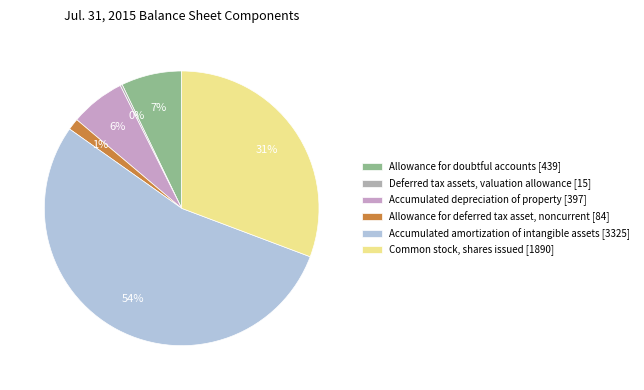

Rank the categories by value from lowest to highest.

Deferred tax assets, valuation allowance, Allowance for deferred tax asset, noncurrent, Accumulated depreciation of property, Allowance for doubtful accounts, Common stock, shares issued, Accumulated amortization of intangible assets